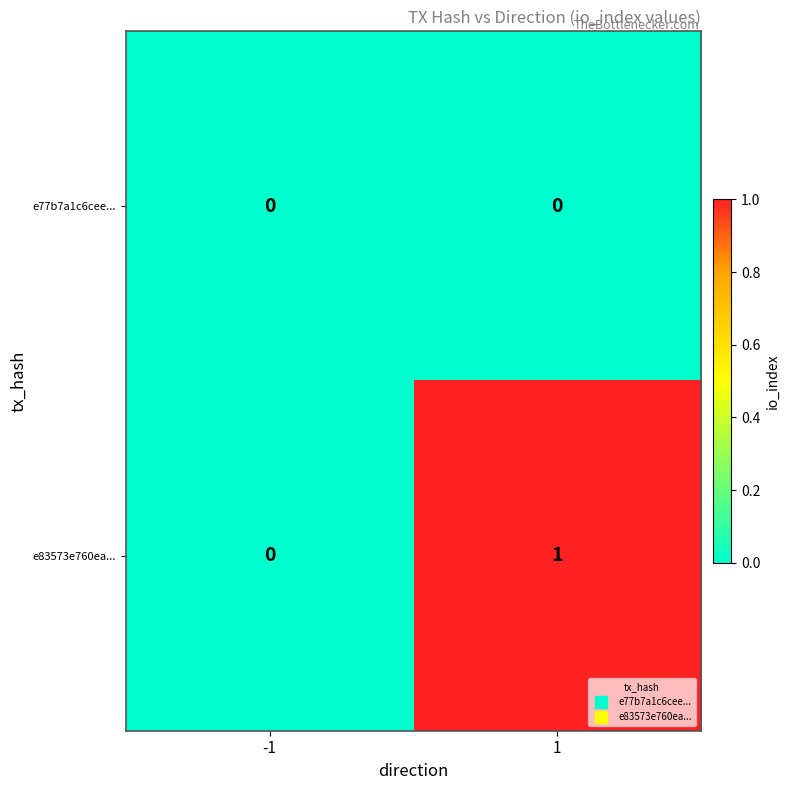

The e83573e760ea... series shows 1 at 1. True or false?

True